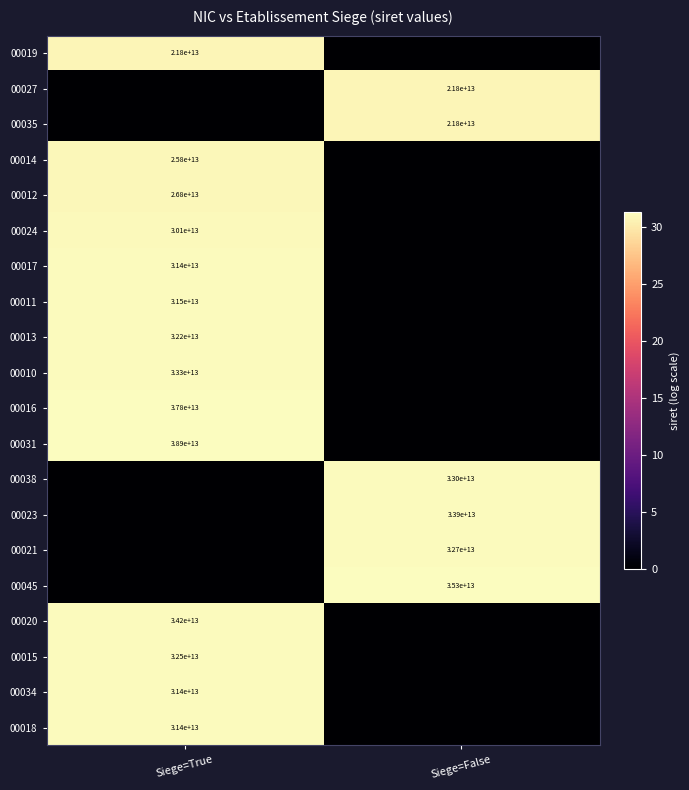

The 00012 series shows 26800000000000 at Siege=True. True or false?

True